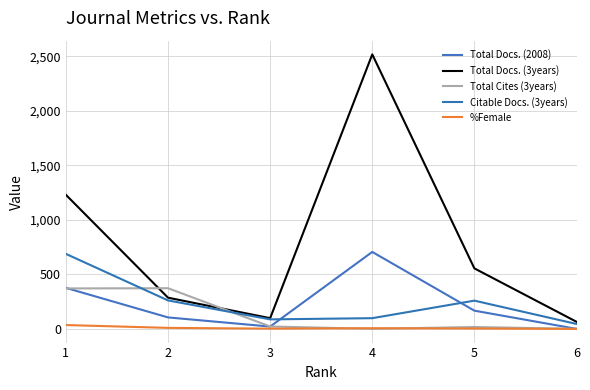

How many lines are shown in the chart?

5